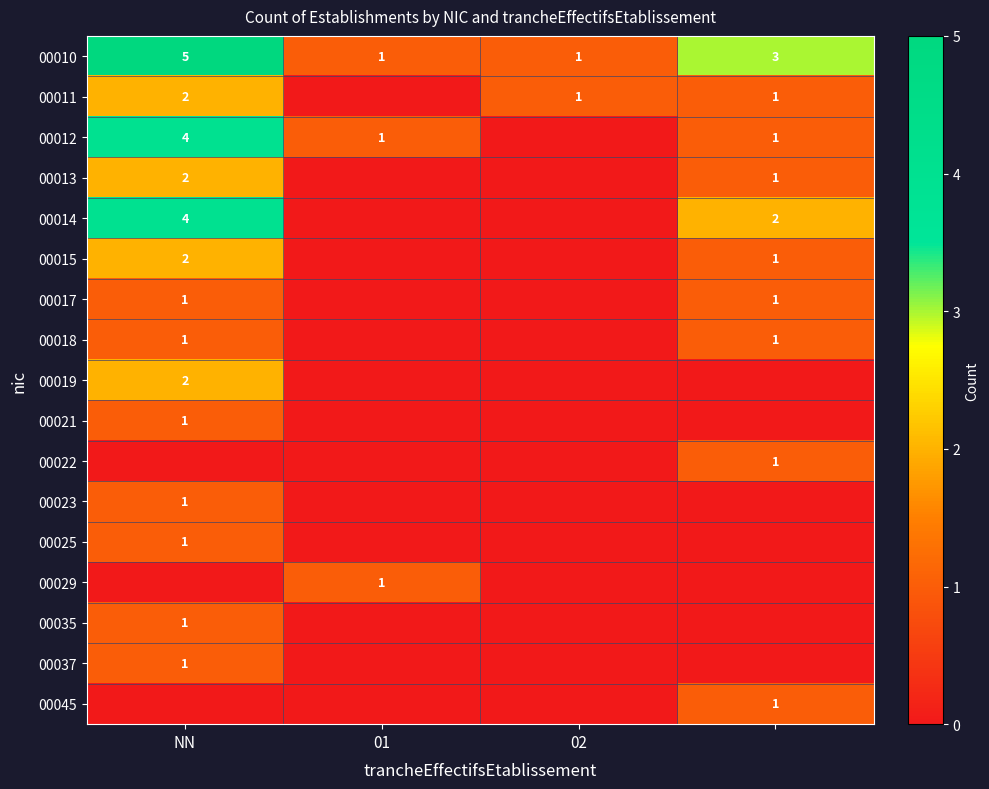

True or false: 00018 has a value of 1 at NN.

True